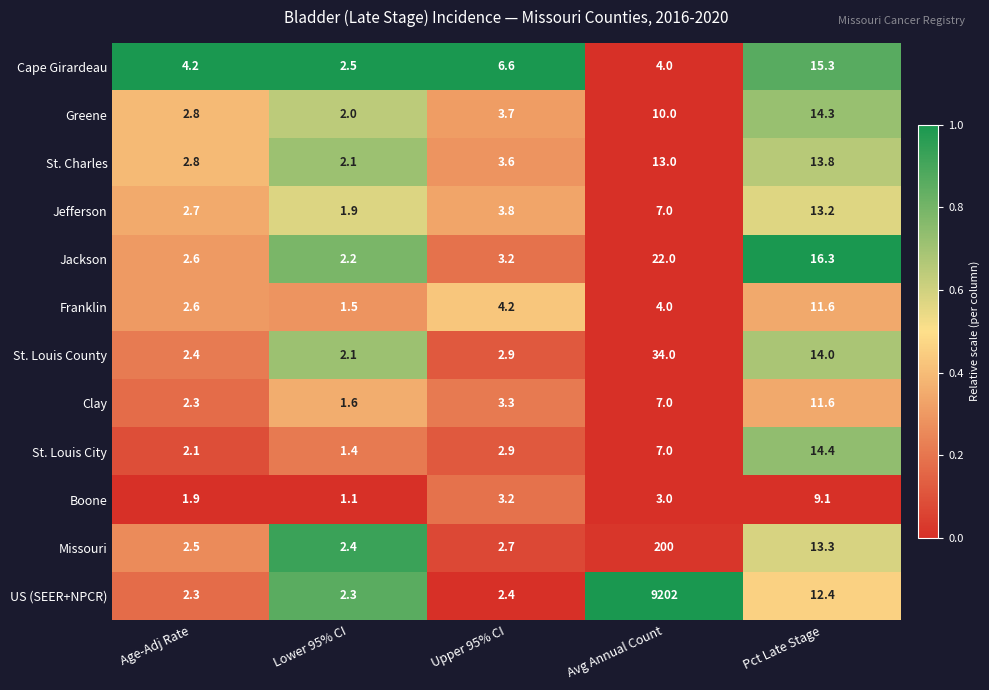

Between Lower 95% CI and Avg Annual Count, which series saw the biggest shift?

US (SEER+NPCR)